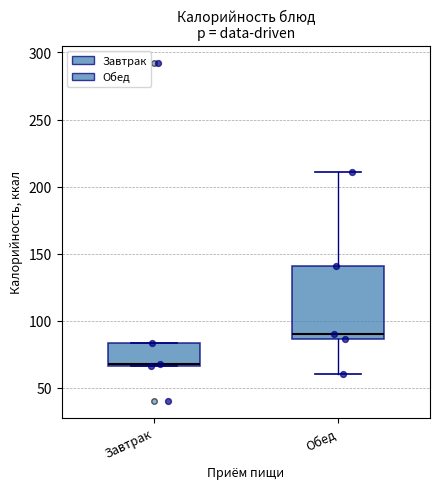

Reading left to right, transcribe this box plot: for each box, give where its median line is, the range the box spans, and where its two whiskers end, as read against the y-axis. The values are not printed on the chart, so give them approximately, as read against the axis.

Завтрак: median 70 (drawn on the box's lower edge), box 65 to 85, whiskers 65 to 85
Обед: median 90, box 85 to 140, whiskers 60 to 210